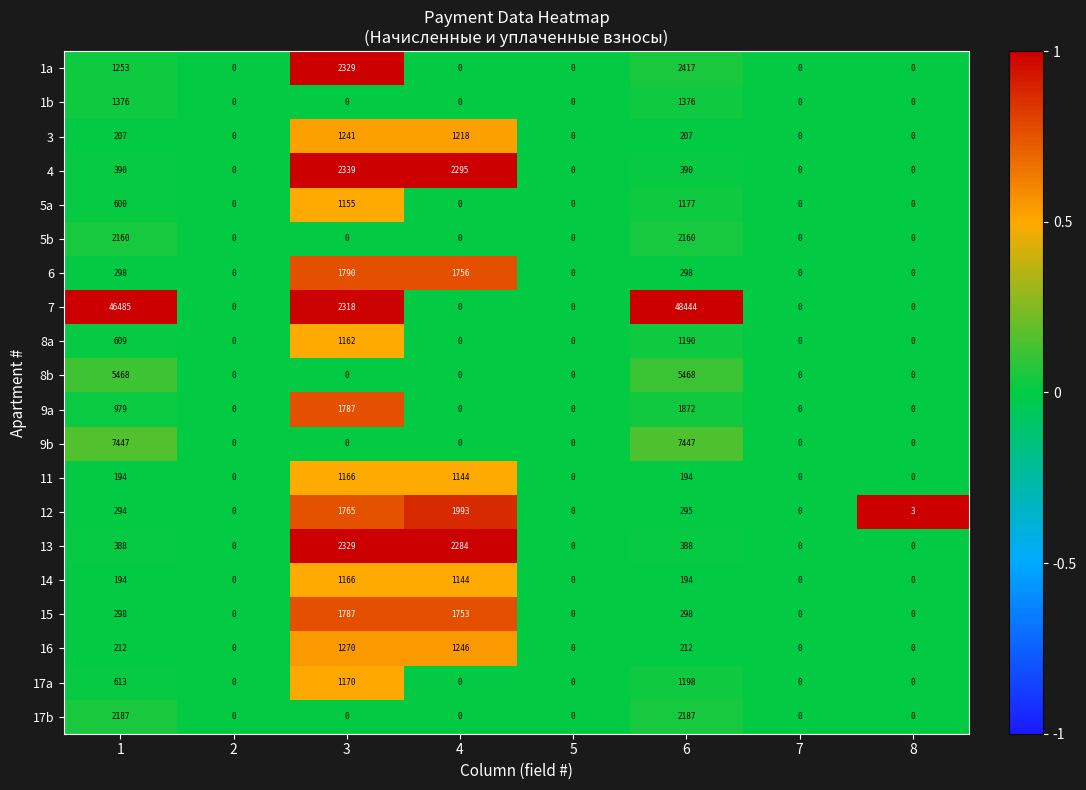

At which category does the chart reach its peak across all series?

6